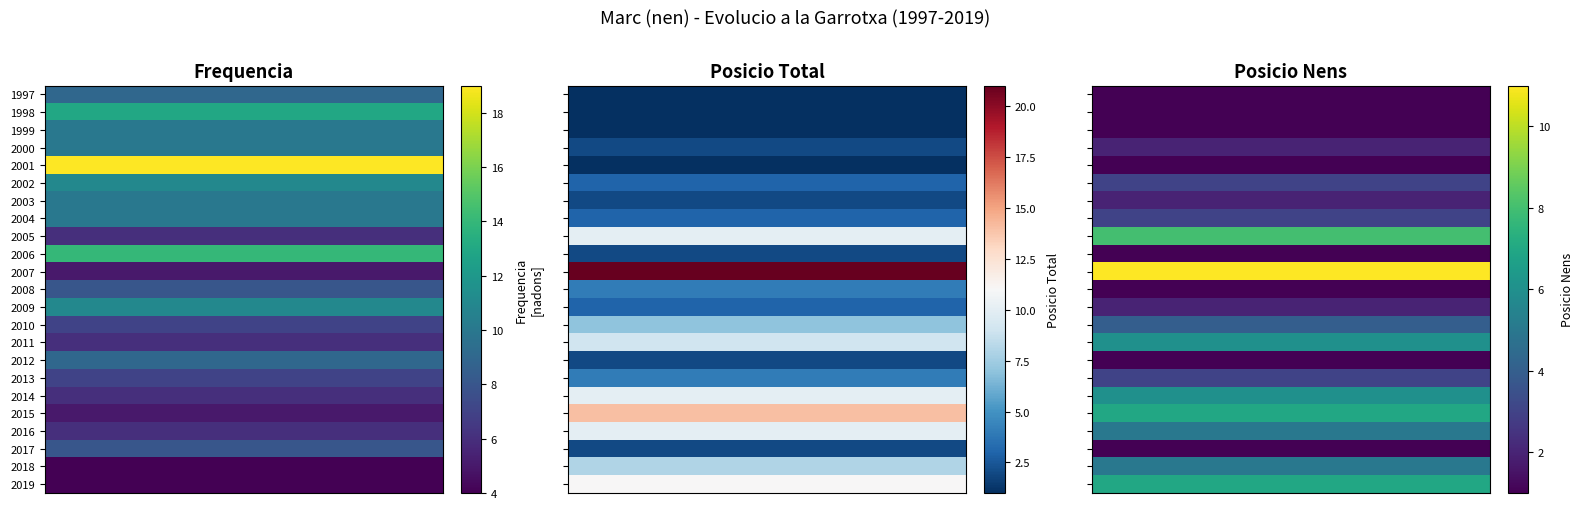

At 2015, list the series in order from largest to smallest.

Posicio_Total, Posicio_Nens, Frequencia